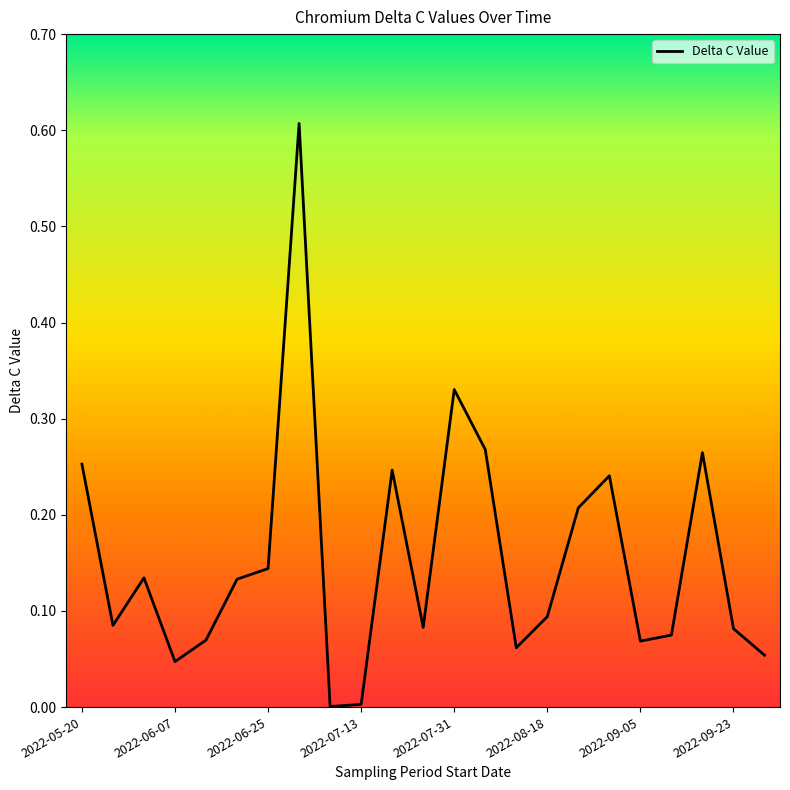

Does the chart have visible grid lines?

No